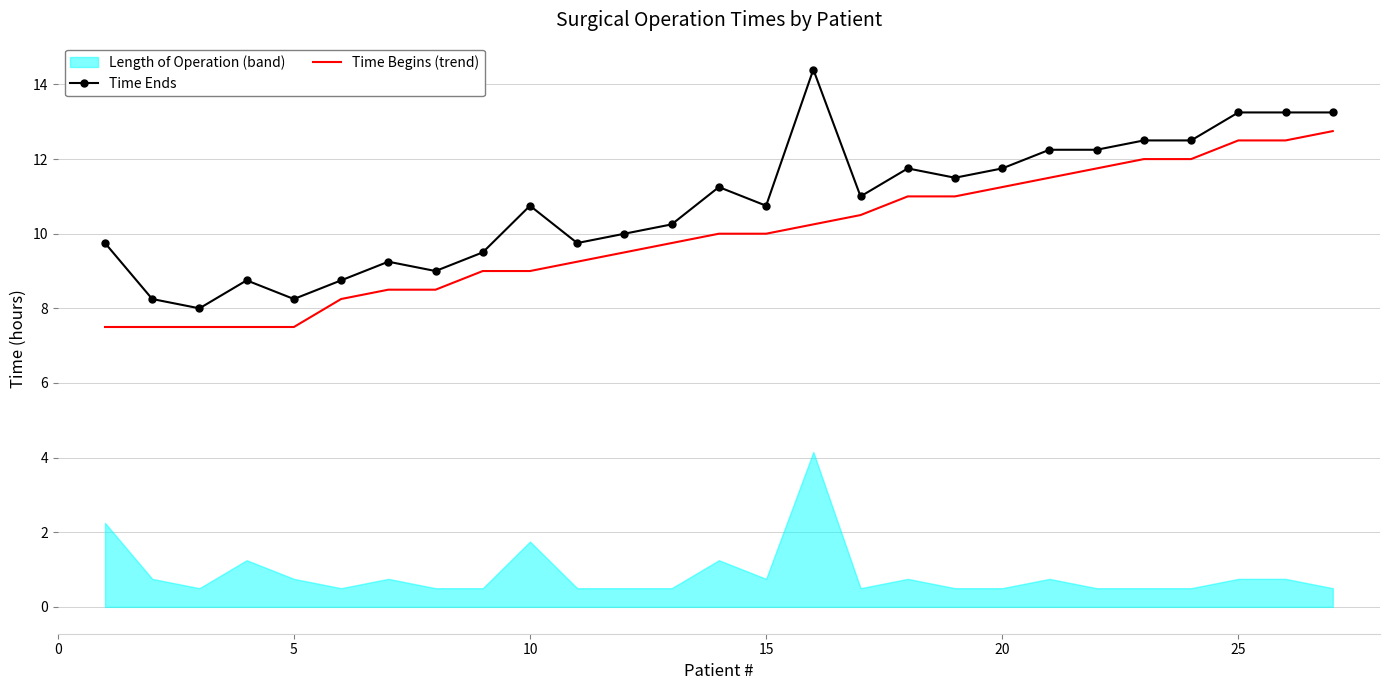

True or false: Time Ends and Time Begins (trend) cross at least once.

False